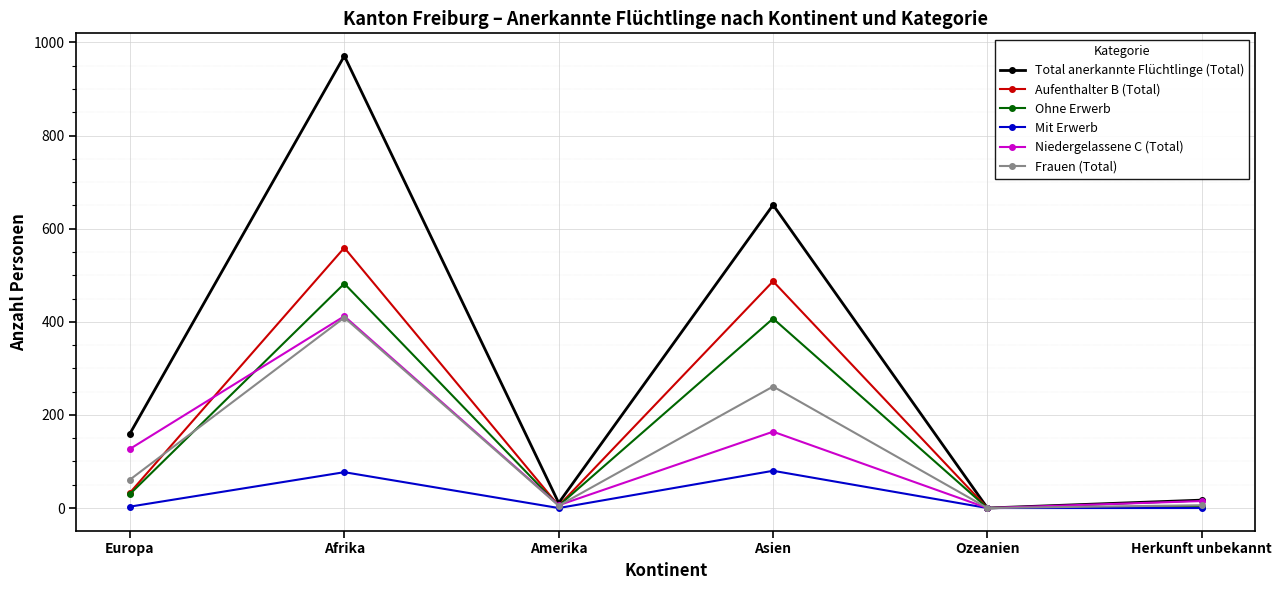

Which series has the largest range (max minus min)?

Total anerkannte Flüchtlinge (Total)